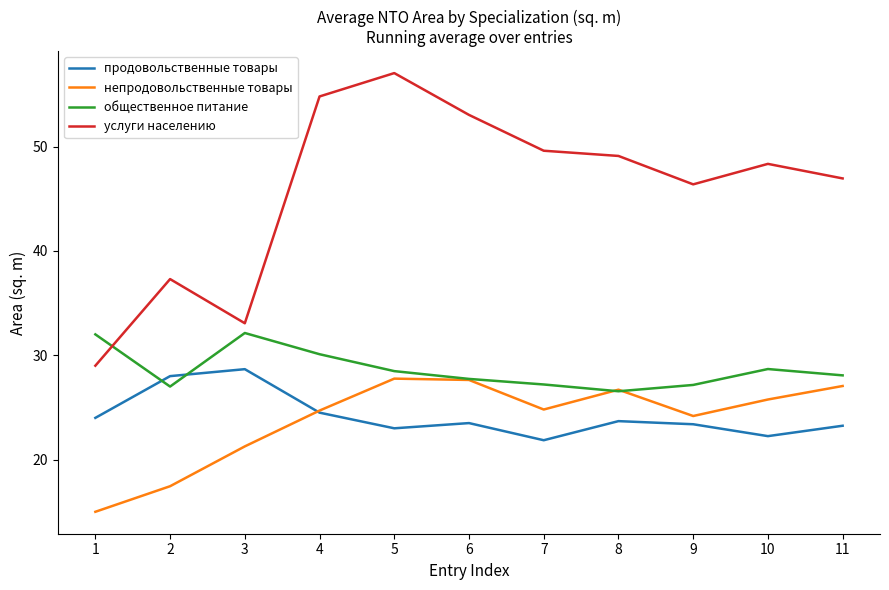

True or false: непродовольственные товары and продовольственные товары intersect in this chart.

True